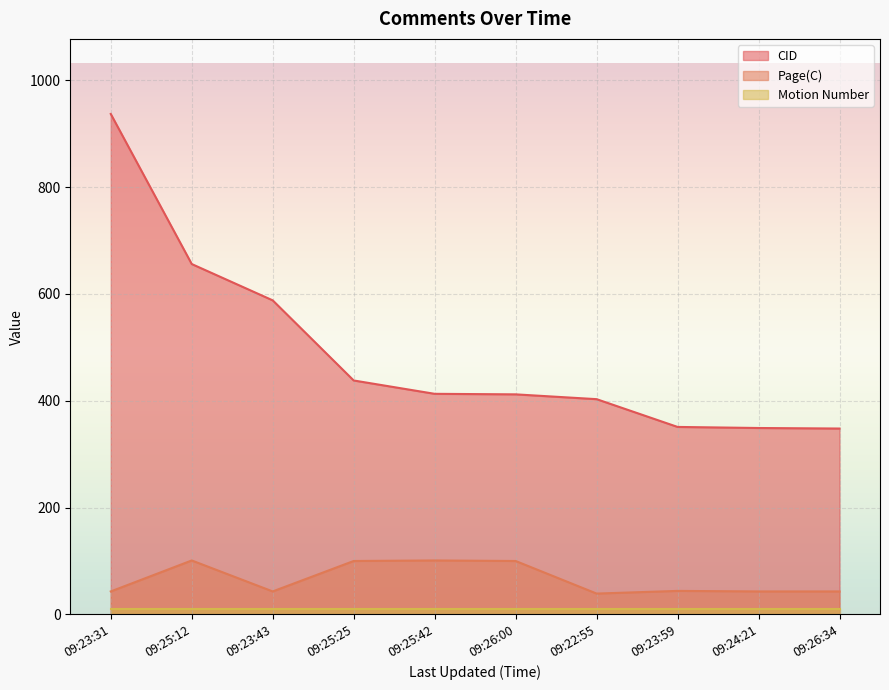

Rank the series at 09:25:12 from lowest to highest value.

Motion Number, Page(C), CID